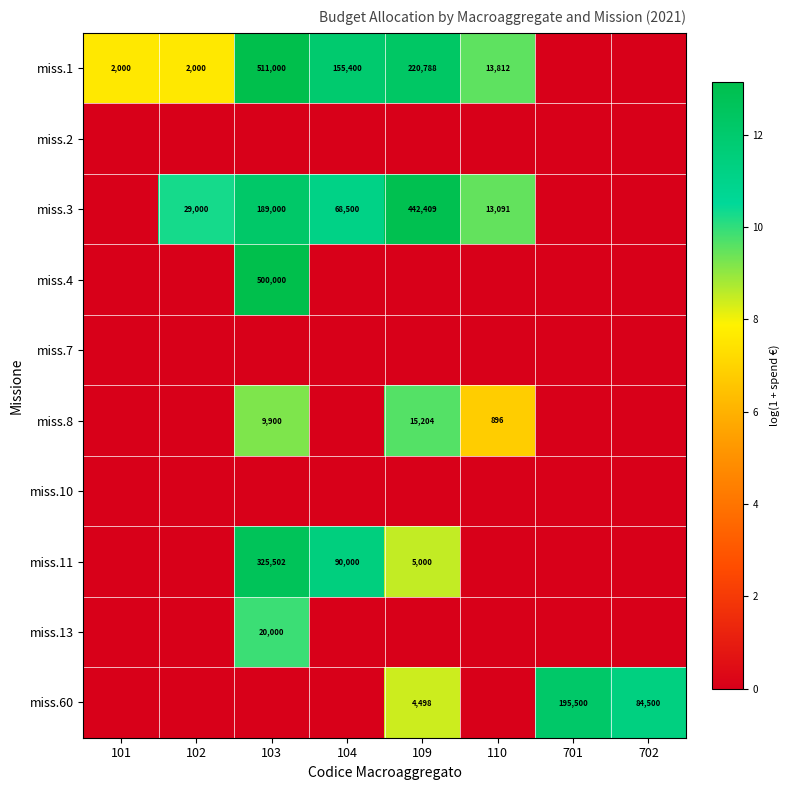

What is the difference between the miss.3 values at 102 and 109?

413409